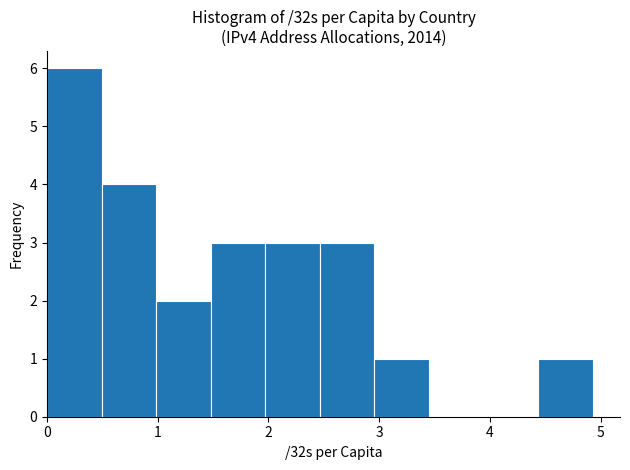

Reading left to right, list every bar in this chart as the range it spans on the x-axis followed by its height. Neither the bar edges nor the heights are printed on the chart, so give them approximately, as read against the axes.

0.0 to 0.5: 6
0.5 to 1.0: 4
1.0 to 1.5: 2
1.5 to 2.0: 3
2.0 to 2.5: 3
2.5 to 3.0: 3
3.0 to 3.4: 1
3.4 to 3.9: 0
3.9 to 4.4: 0
4.4 to 4.9: 1